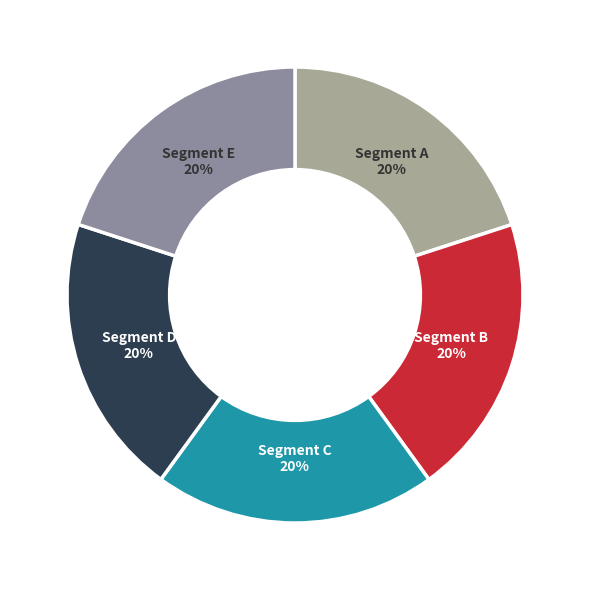

Approximately how many times larger is the value at Segment A compared to Segment B?

1.0